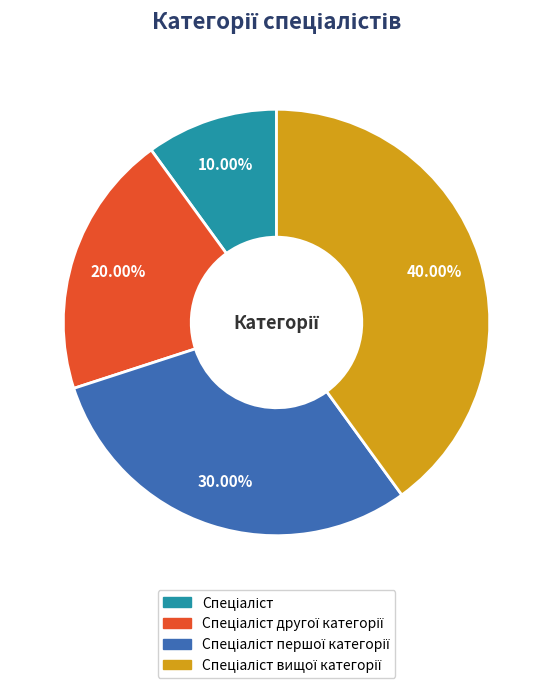

Does any single category account for the majority?

No